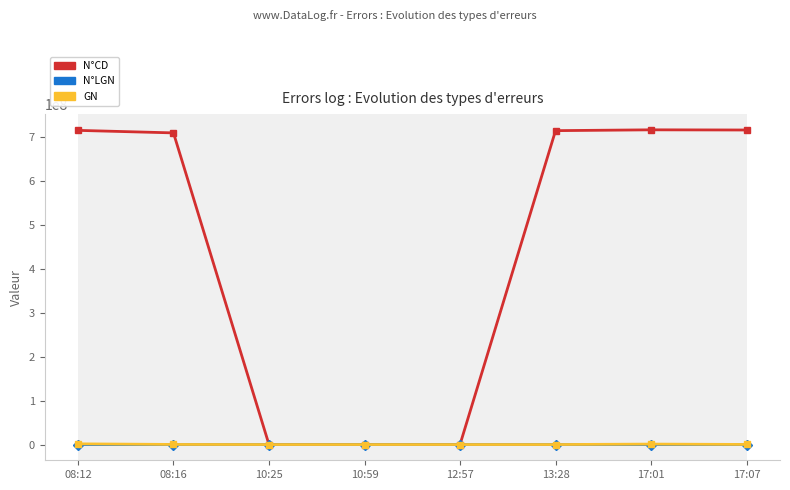

What is the average value of the N°LGN series?

106